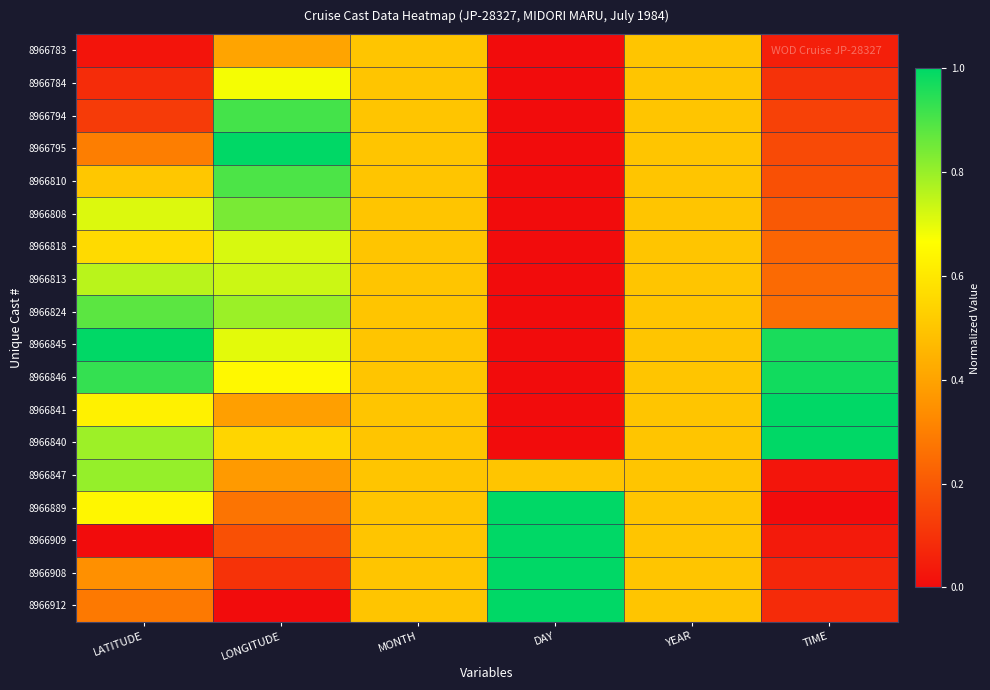

Which has a higher value, TIME or YEAR?

YEAR